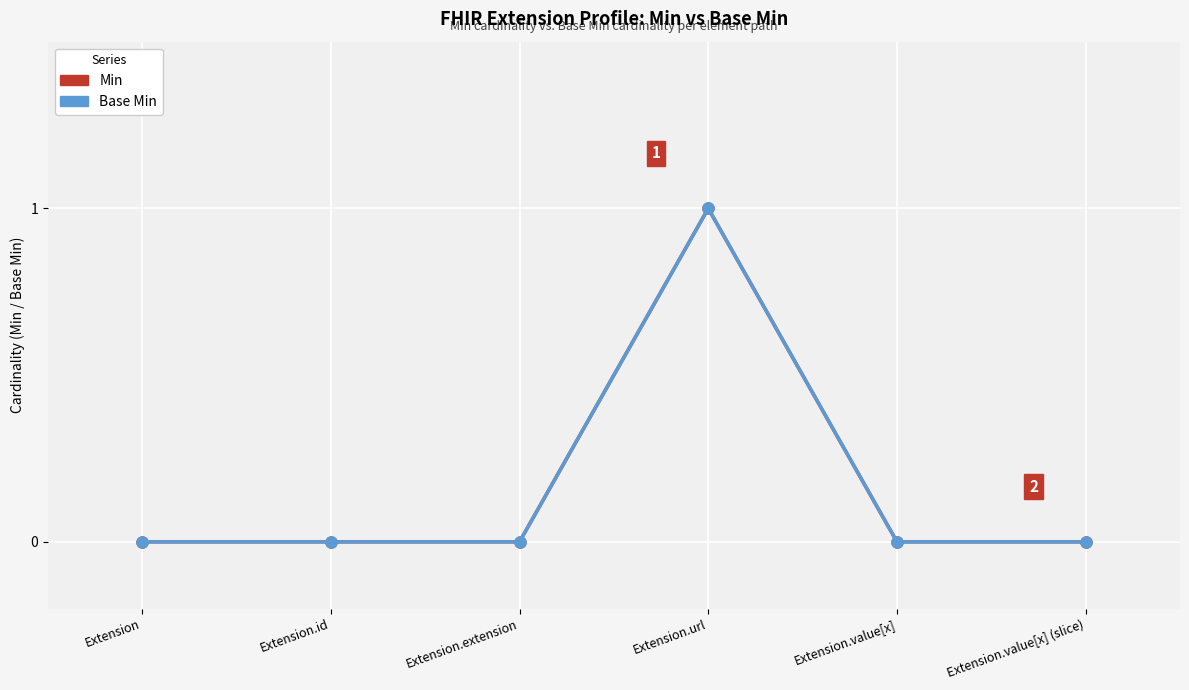

List the labels in order of Min value, largest first.

Extension.url, Extension, Extension.id, Extension.extension, Extension.value[x], Extension.value[x] (slice)